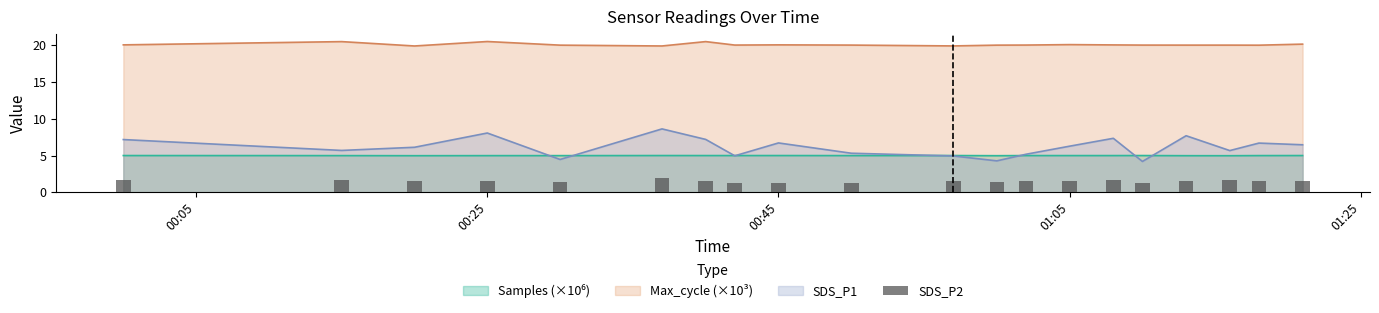

What is the maximum value for Max_cycle (×10³)?

20.5